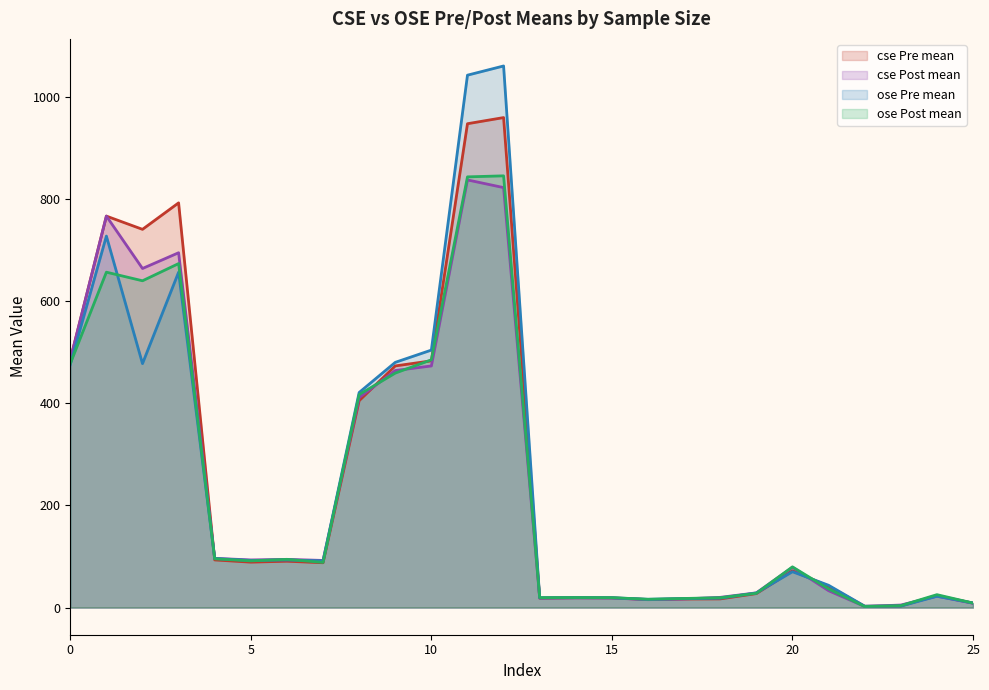

Count the number of categories in the chart.

26